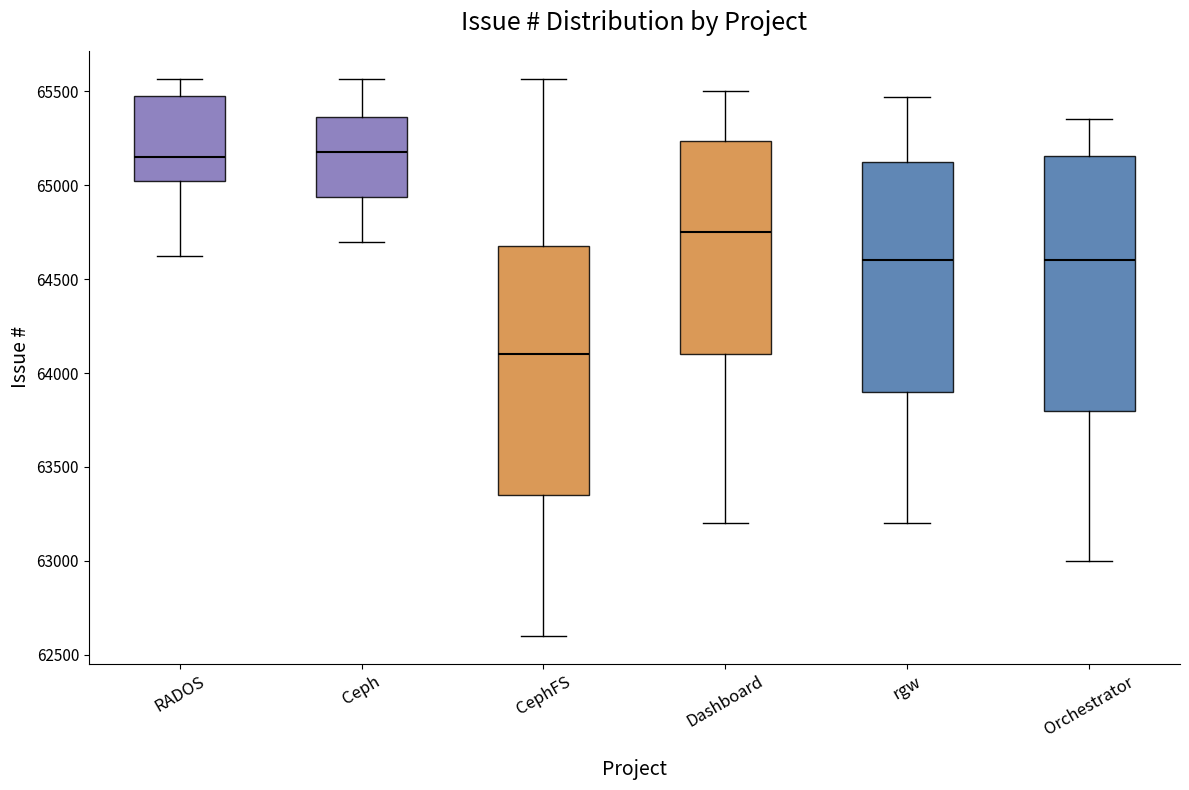

Where does the median line of the box for Orchestrator sit on the y-axis? The values are not printed on the chart, so give them approximately, as read against the axis.

64600